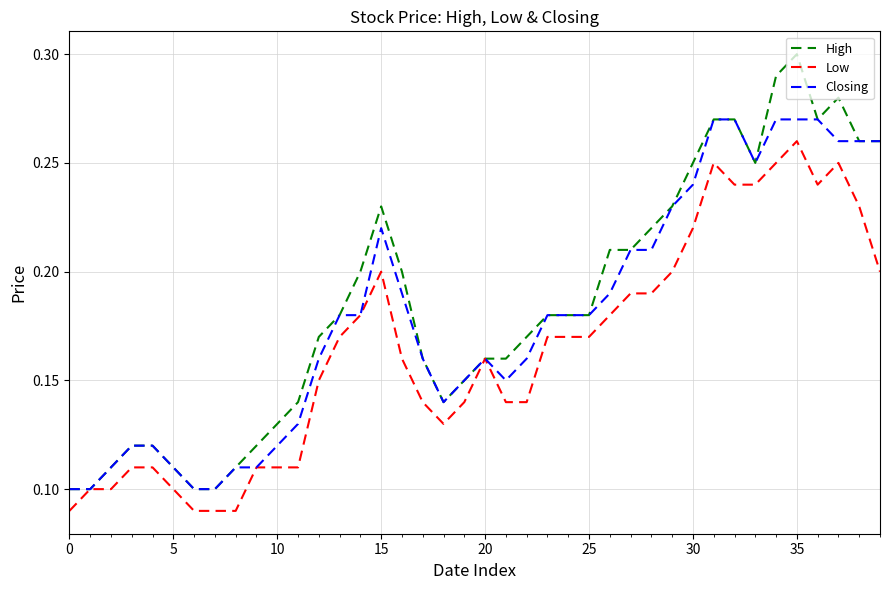

Which series has the widest spread of values?

High